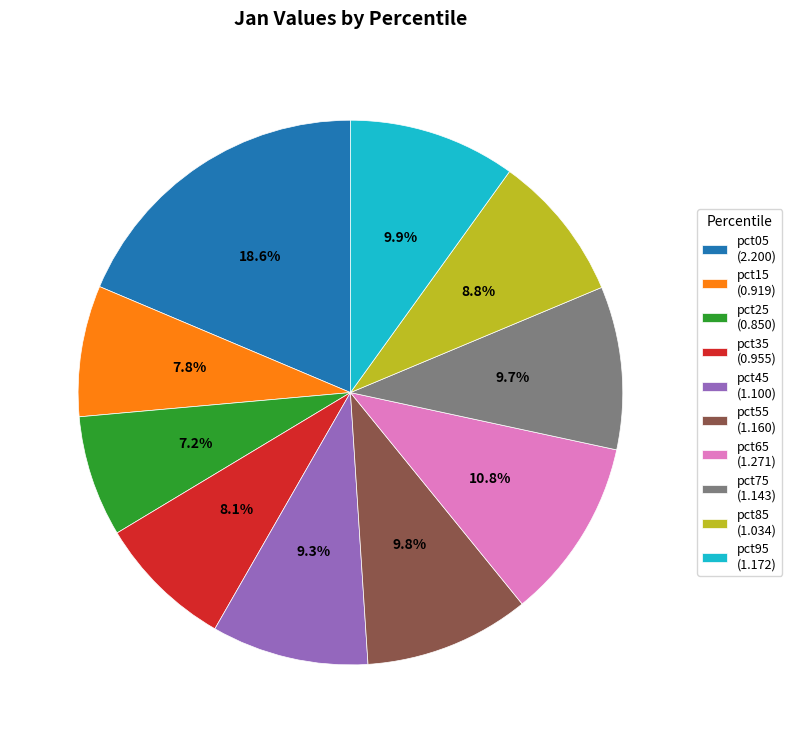

How many segments does this pie chart have?

10